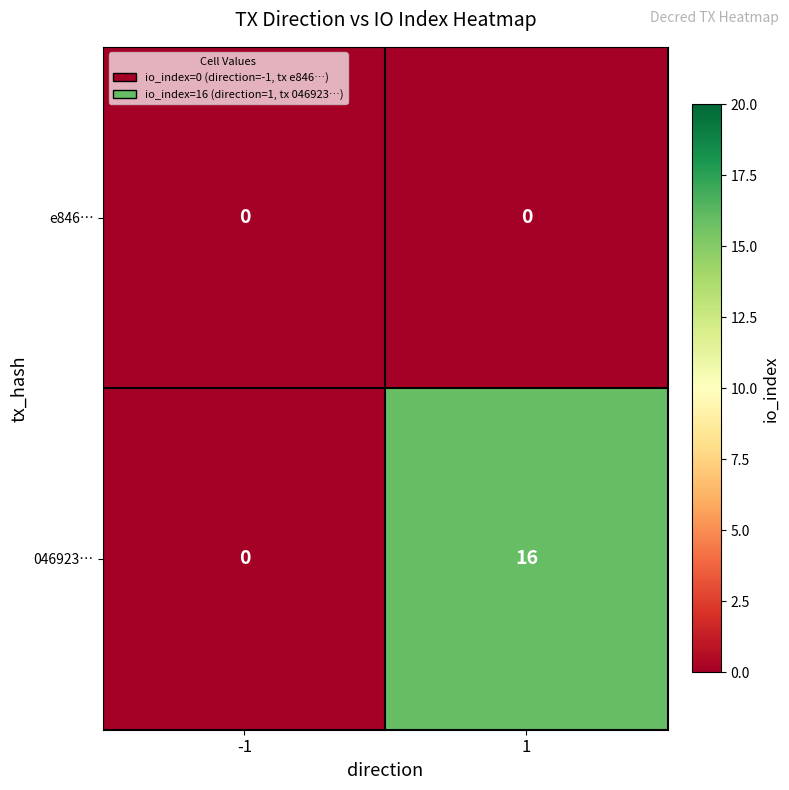

What is the sum of the 046923… values at 1 and -1?

16